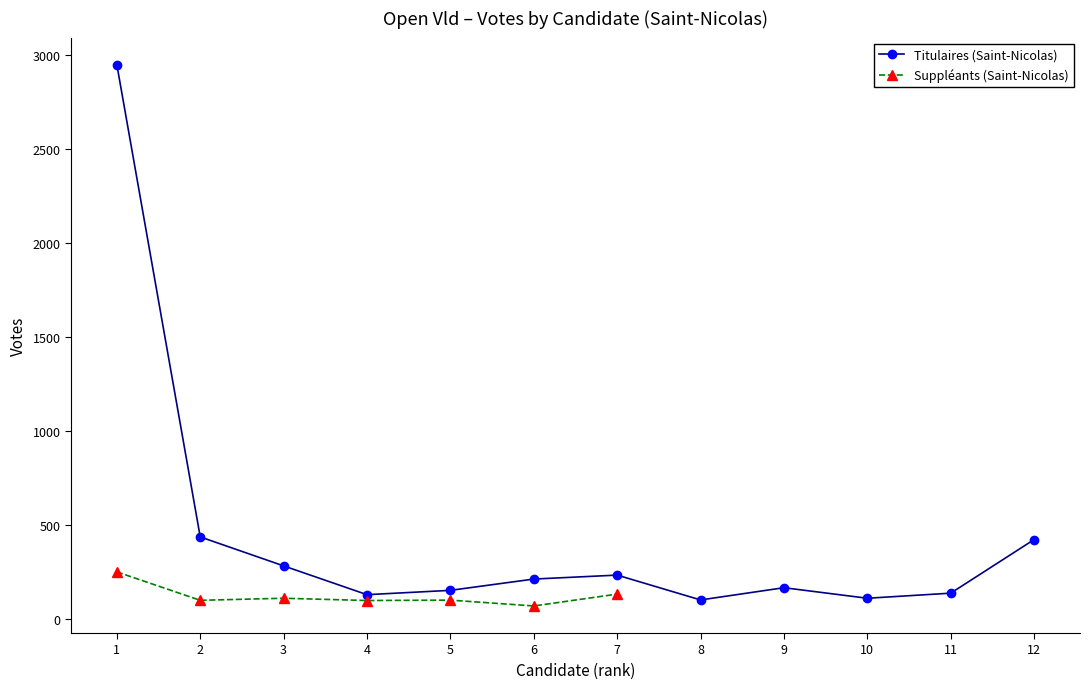

What is the value of the Titulaires (Saint-Nicolas) point at the 8th from the left?

102